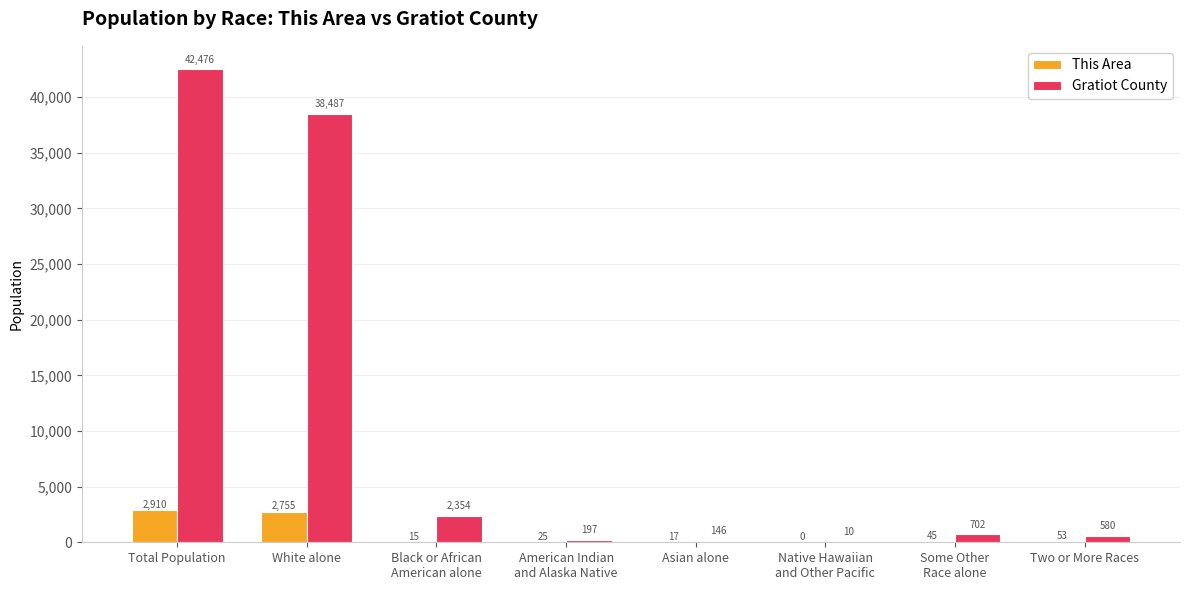

Which category has the highest value in the Gratiot County series?

Total Population